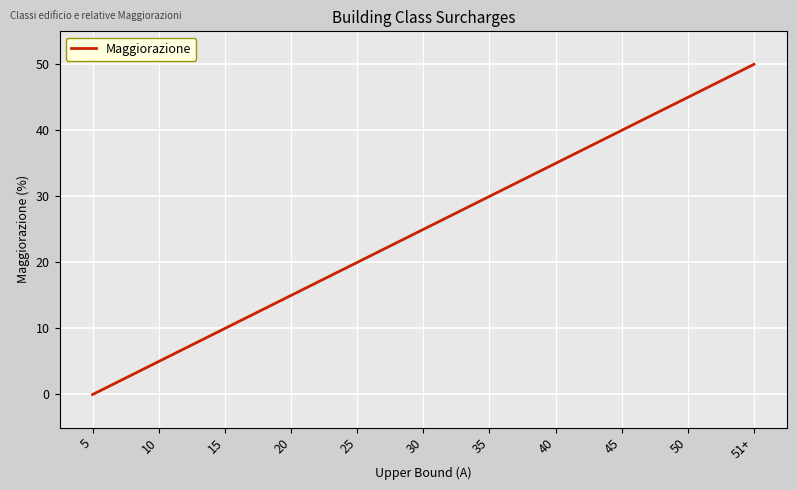

True or false: the data shows 45 at 50.

True